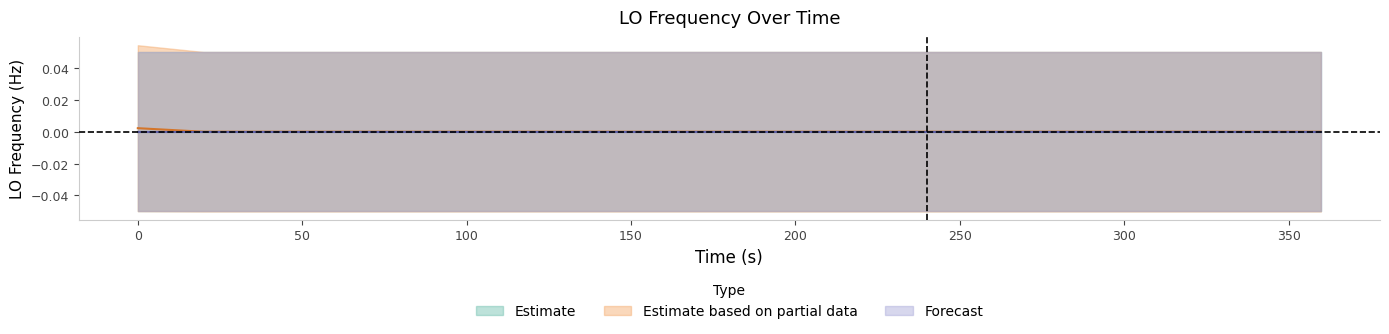

How many distinct data groups are displayed?

3